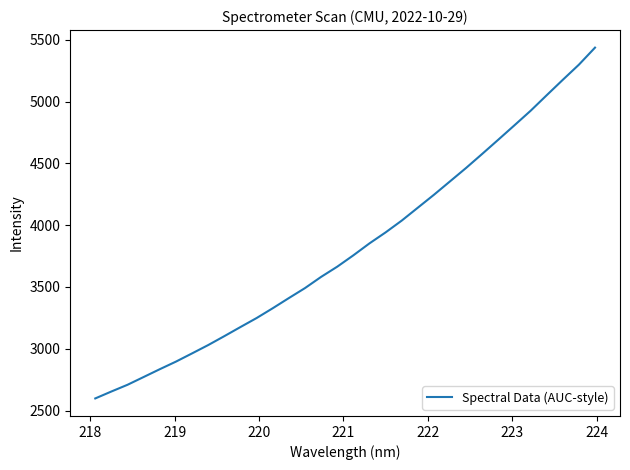

What is the difference between the maximum and minimum values?

2838.6